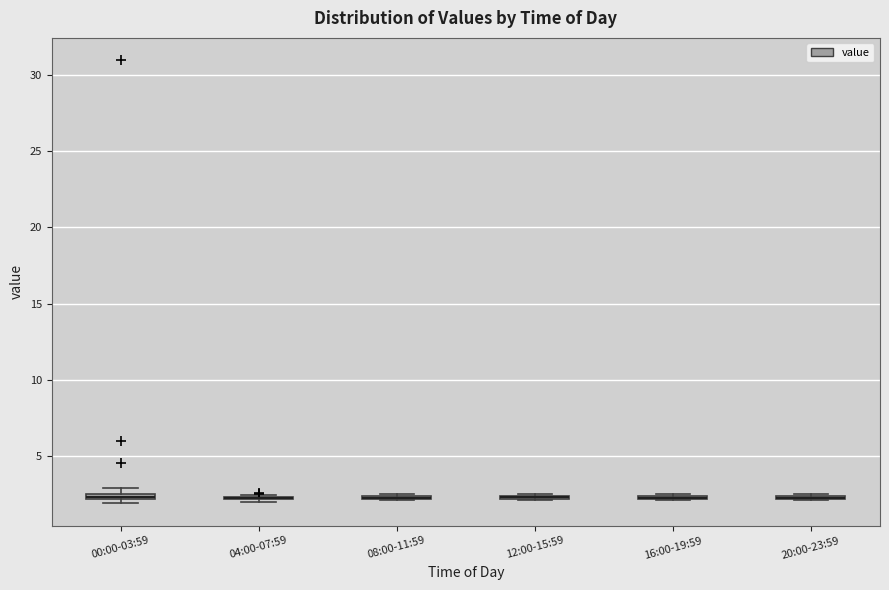

Where is the upper edge of the box for 20:00-23:59 on the y-axis? The values are not printed on the chart, so give them approximately, as read against the axis.

2.5